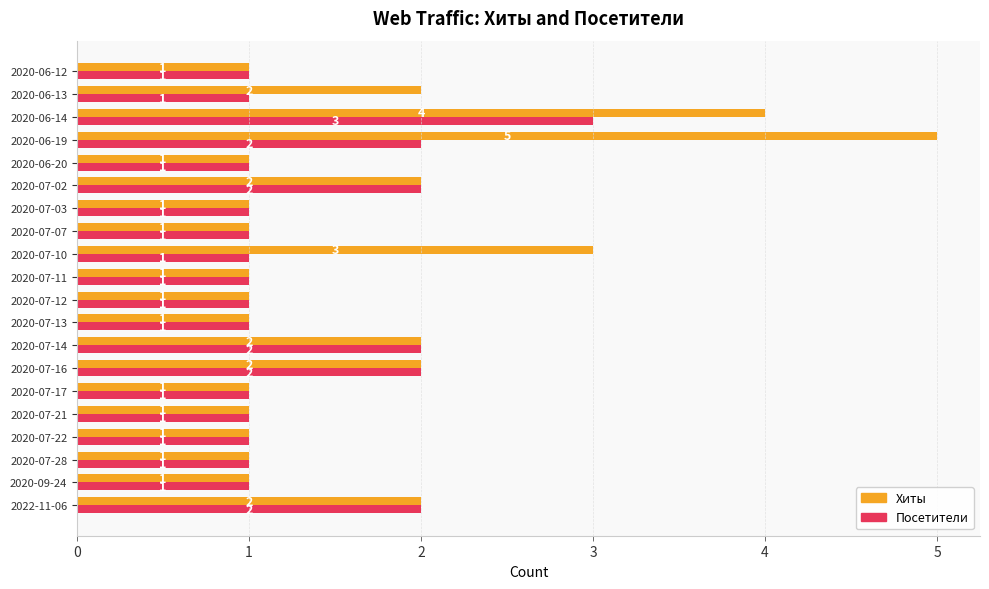

What is the sum of all Посетители values?

27